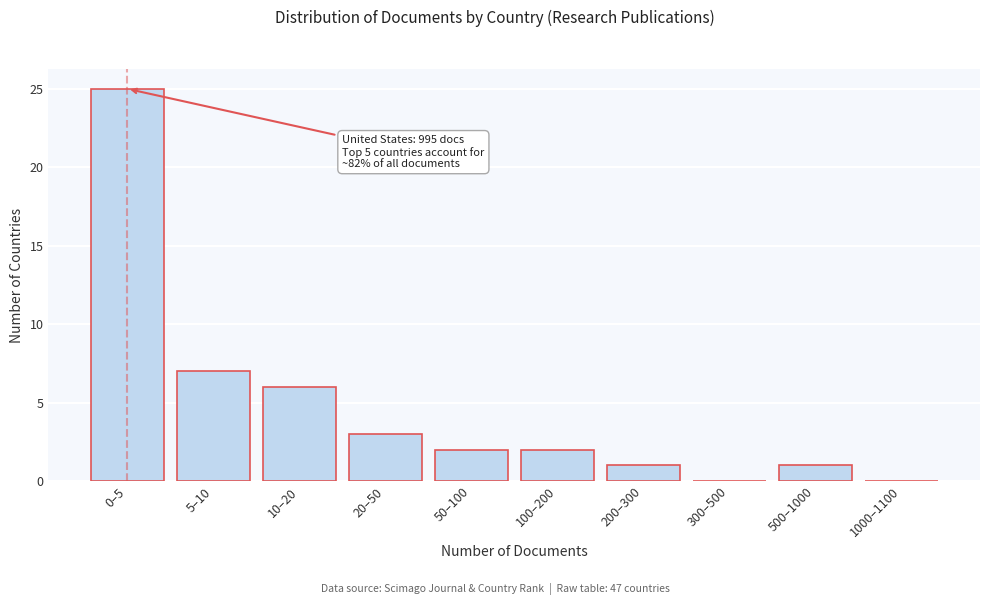

Reading right to left, transcribe all the data shown in this chart.

1000–1100=0	500–1000=1	300–500=0	200–300=1	100–200=2	50–100=2	20–50=3	10–20=6	5–10=7	0–5=25